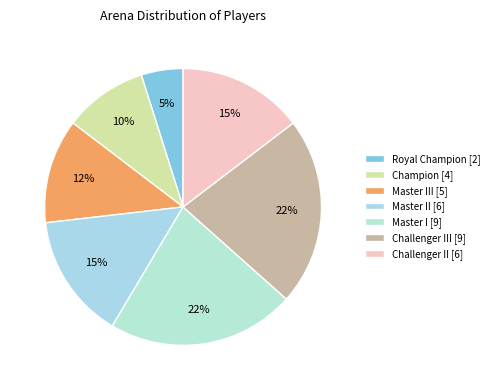

Is there any slice that represents more than half of the pie?

No